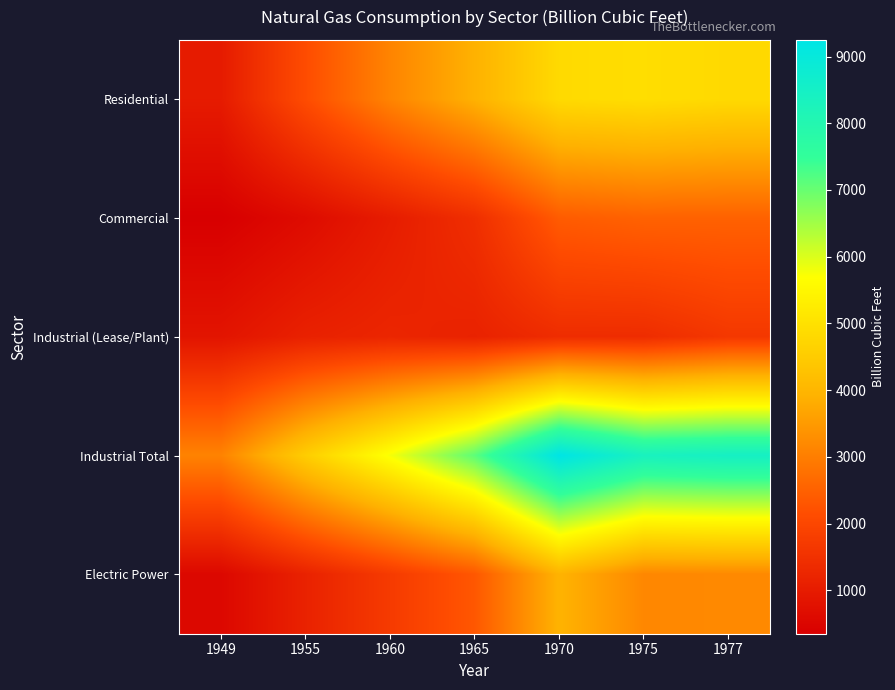

Reading left to right, transcribe all the data shown in this chart.

Residential: 1949=992.5	1955=2124.0	1960=3103.2	1965=3902.8	1970=4837.4	1975=4924.1	1977=4821.5
Commercial: 1949=347.8	1955=629.2	1960=1020.2	1965=1443.6	1970=2398.5	1975=2508.3	1977=2500.8
Industrial (Lease/Plant): 1949=835.3	1955=1131.0	1960=1236.8	1965=1156.2	1970=1398.8	1975=1396.3	1977=1659.1
Industrial Total: 1949=3080.7	1955=4542.0	1960=5771.3	1965=7111.6	1970=9249.4	1975=8364.5	1977=8474.4
Electric Power: 1949=550.1	1955=1153.3	1960=1724.8	1965=2321.1	1970=3931.9	1975=3157.7	1977=3191.2